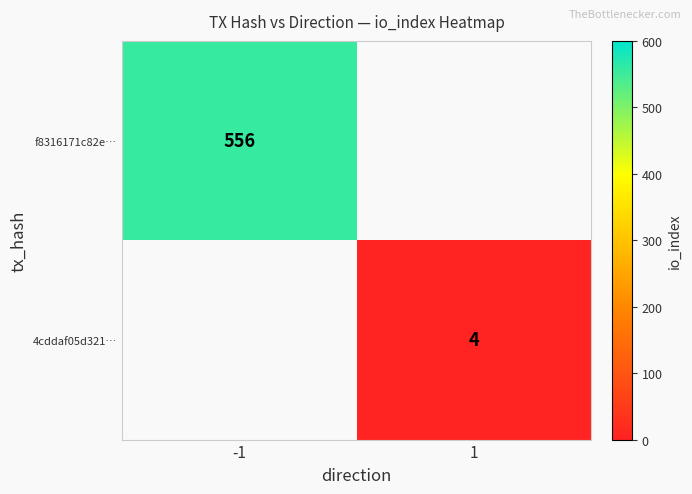

At which category does the chart reach its minimum across all series?

1